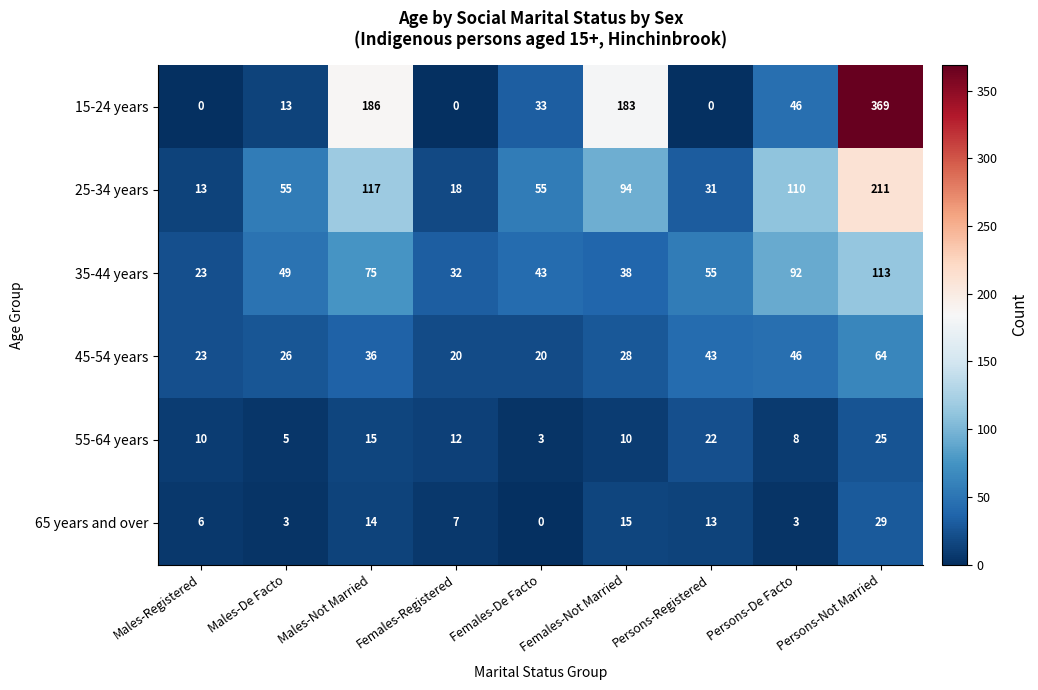

How many categories are shown in the chart?

9